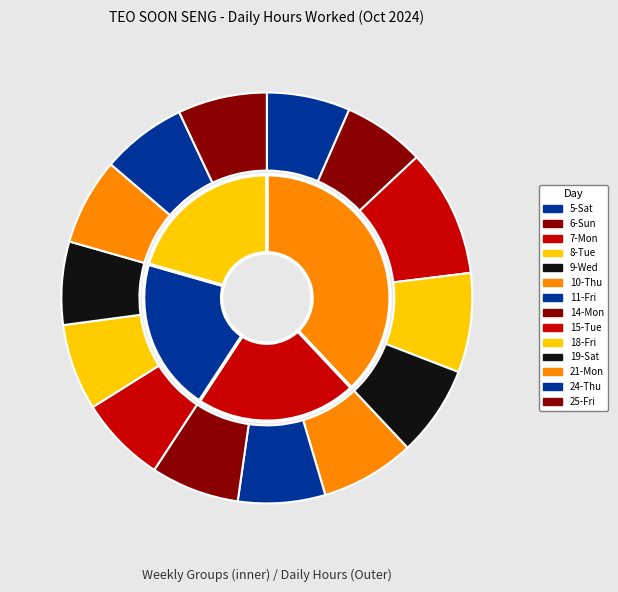

To the nearest percent, what is the difference between the largest and smallest slice percentages?

4%